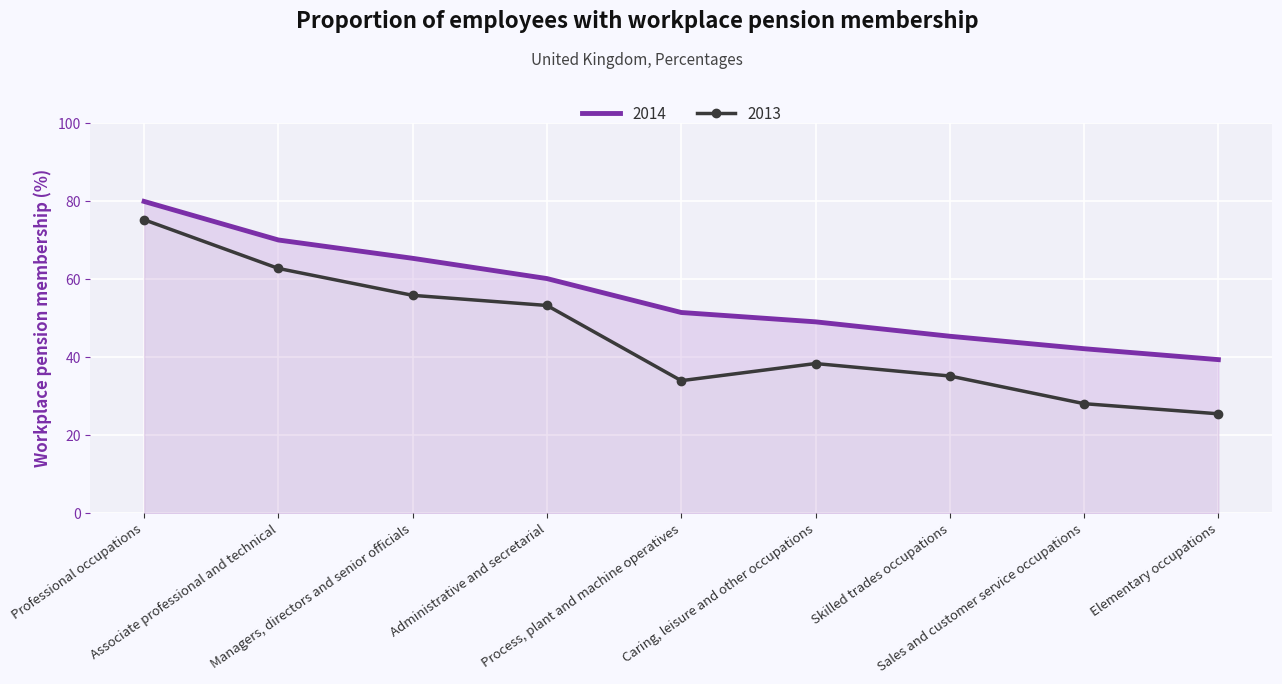

What is the sum of the 2013 values at Caring, leisure and other occupations and Professional occupations?

113.7